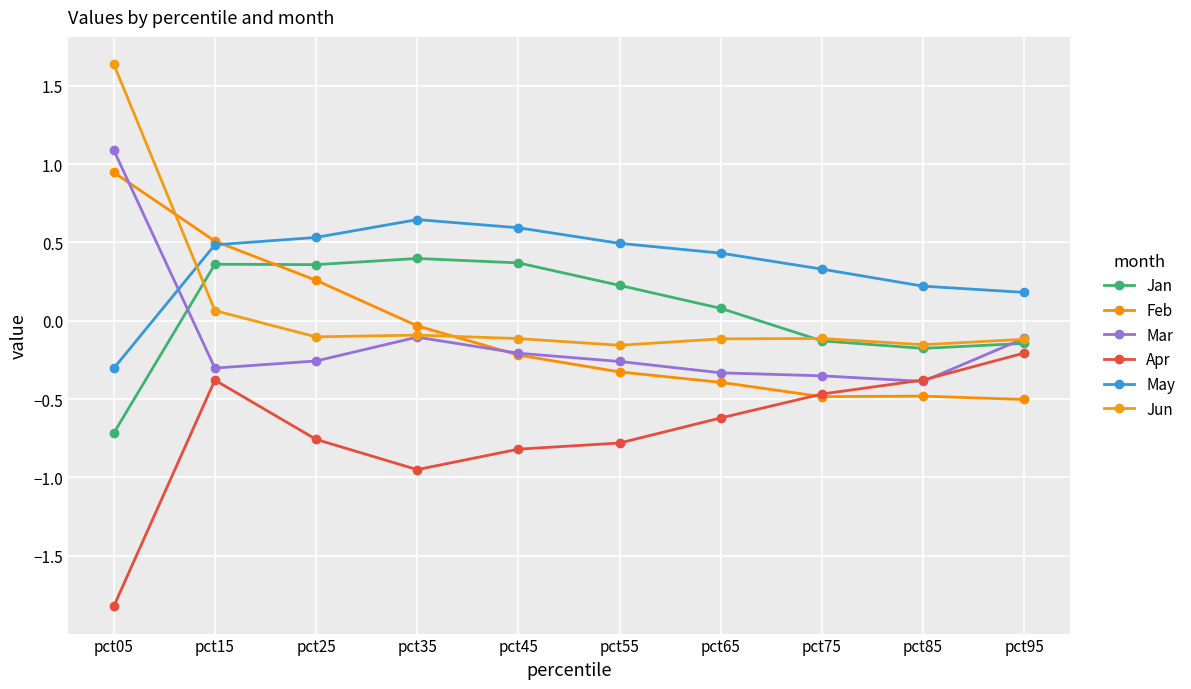

At which label does Jan first exceed 0?

pct15